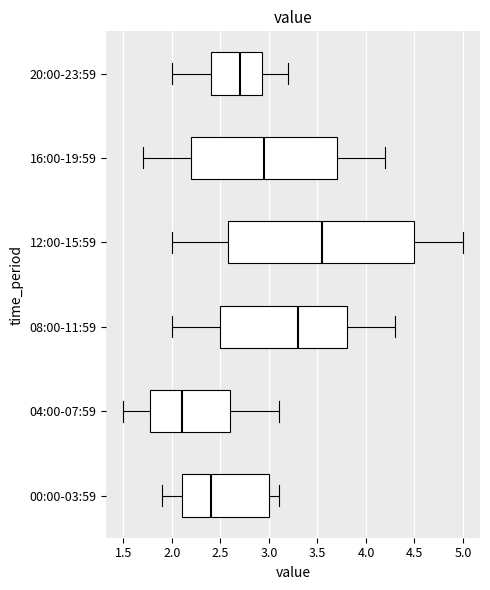

Which box is the widest, from its left edge to its right edge?

12:00-15:59